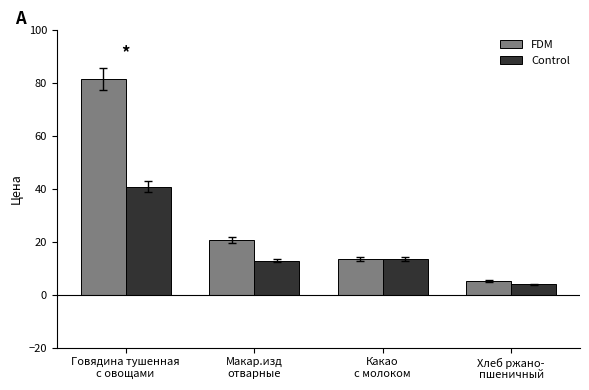

What is the average value of the FDM series?

30.2